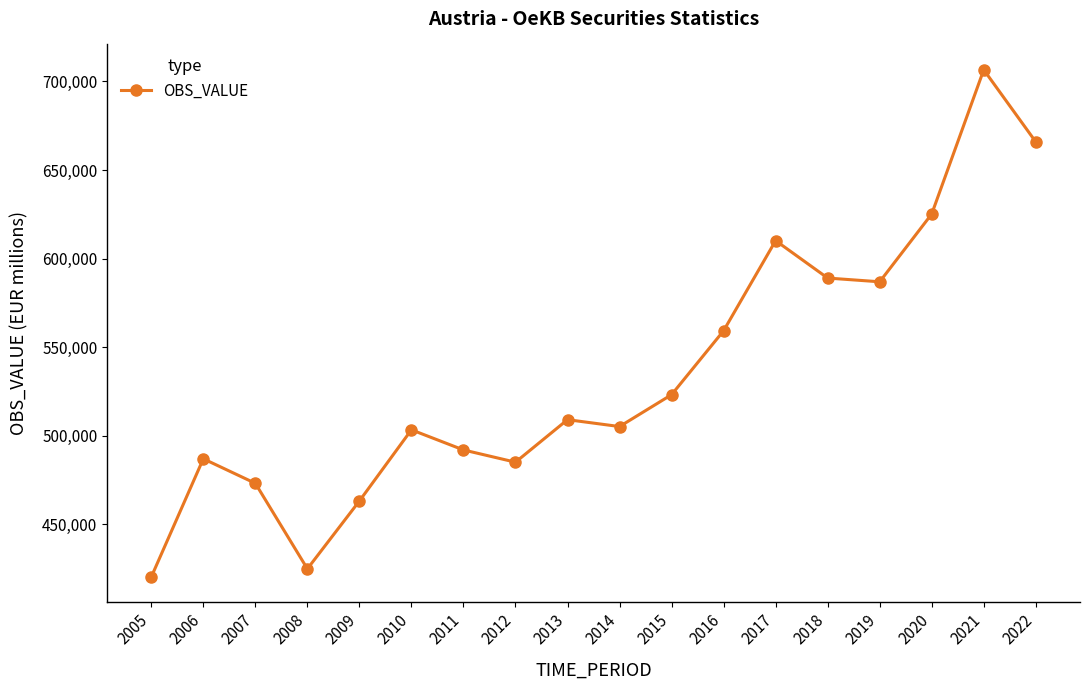

What value does the data have at 2006?

486979